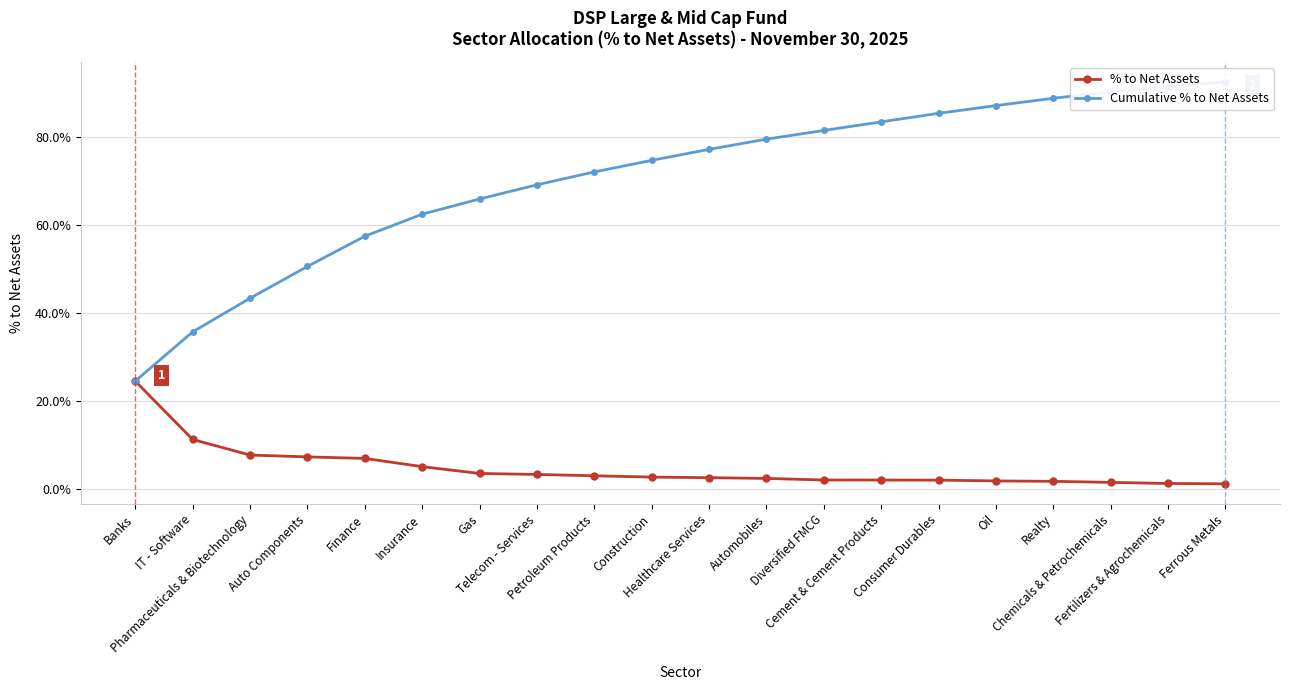

What is the label of the 1st point from the right?

Ferrous Metals